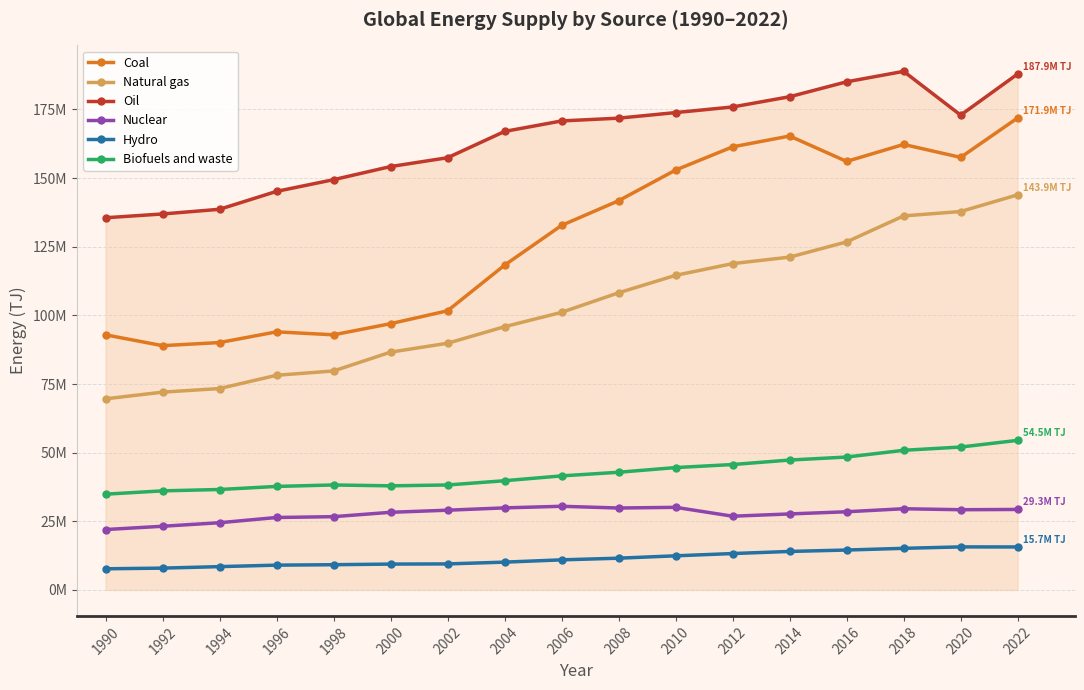

At which label does Natural gas first exceed 101096766?

2008